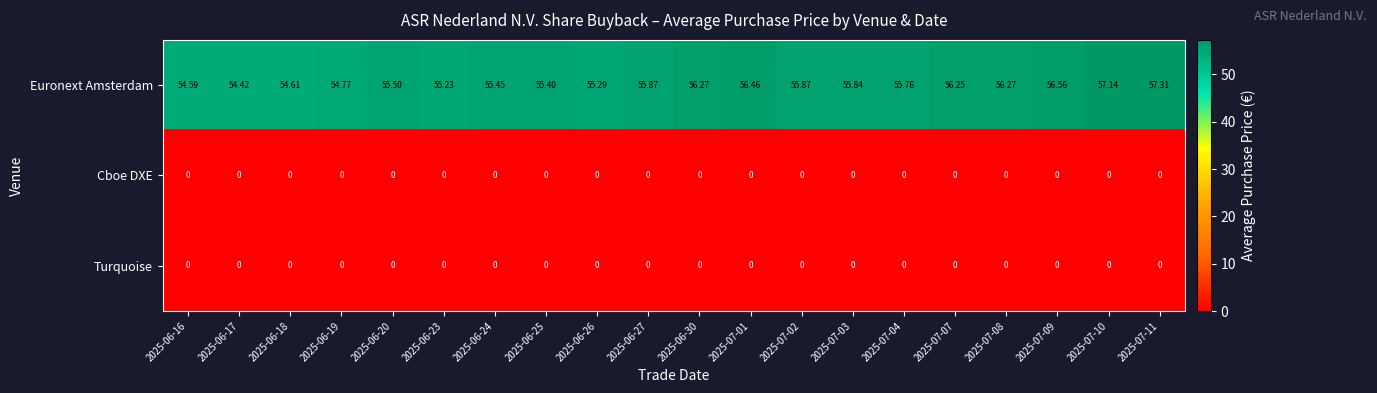

How many categories are shown in the chart?

20